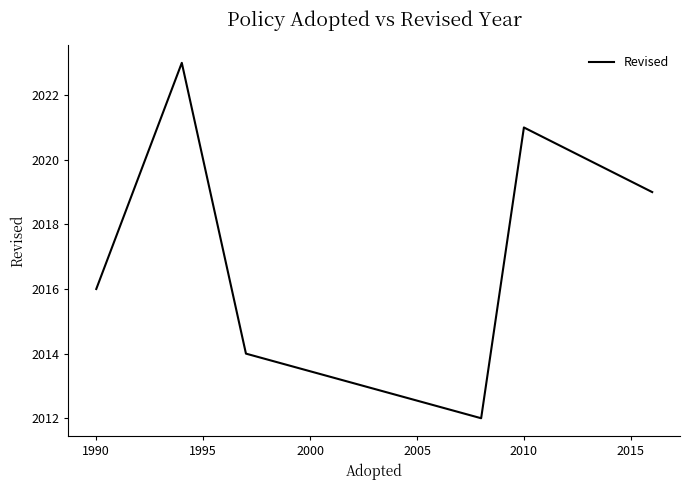

What is the smallest value displayed?

2012